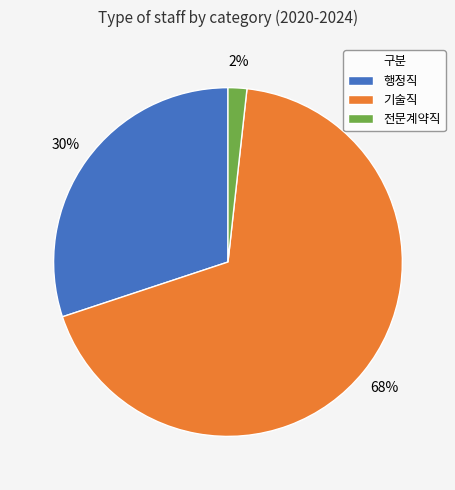

To the nearest percent, what portion does 기술직 represent?

68%